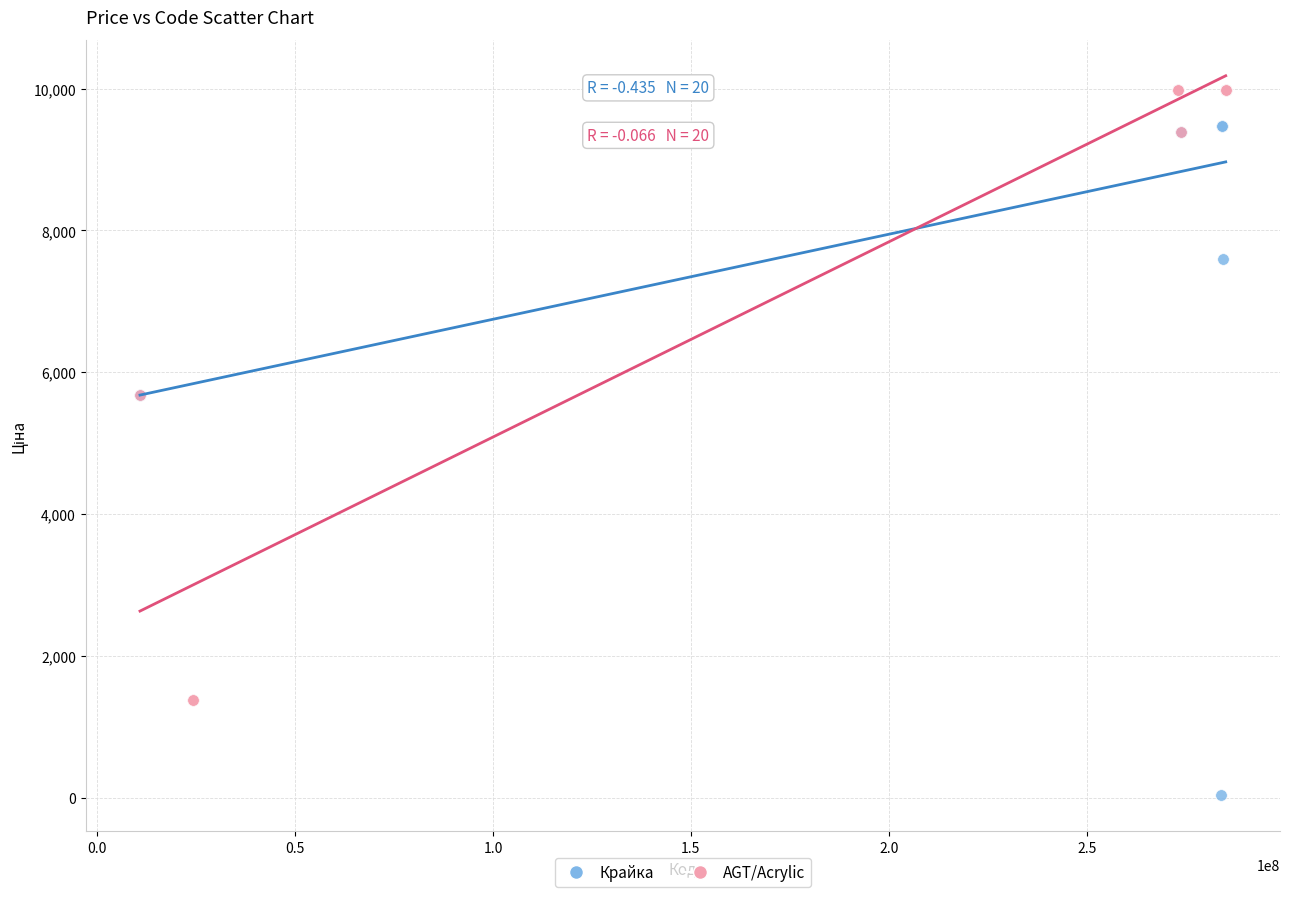

Which series has the largest Y range (max minus min)?

Крайка